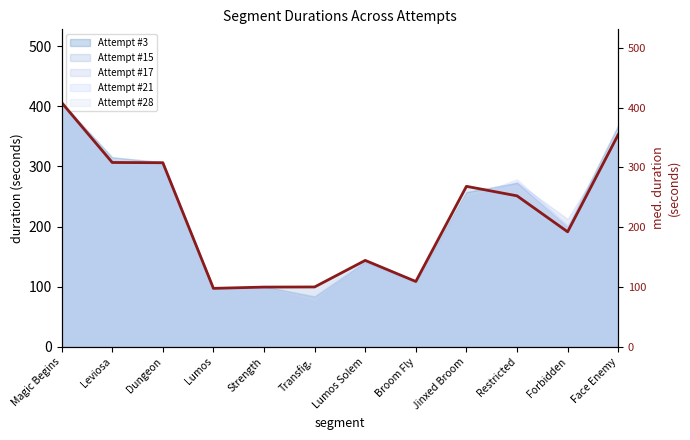

What is the difference between the second highest and minimum values?

257.2